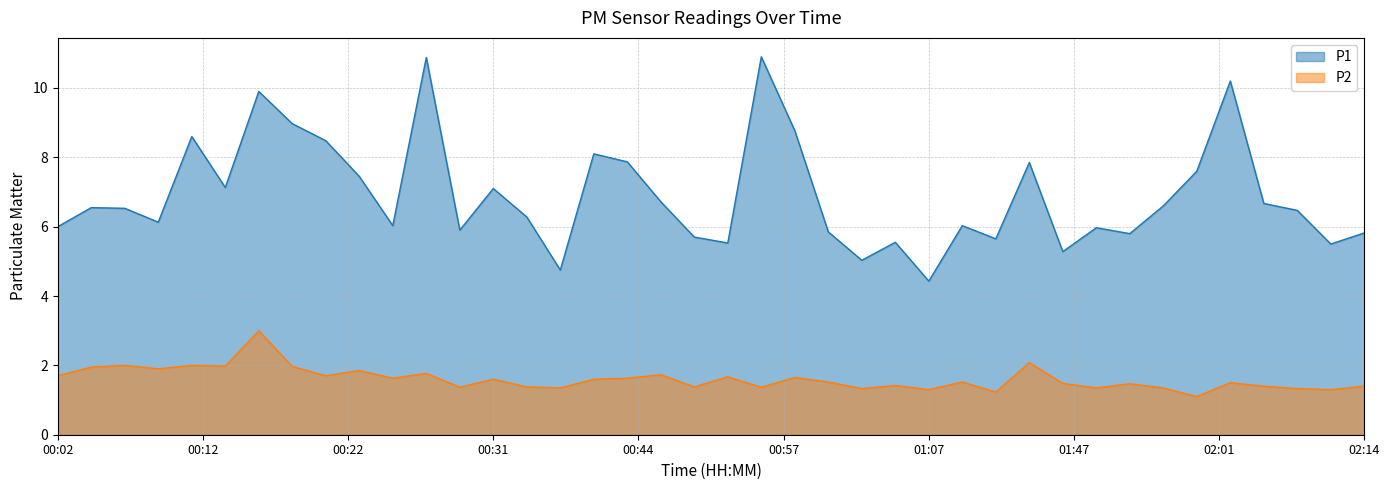

Which series has the widest spread of values?

P1